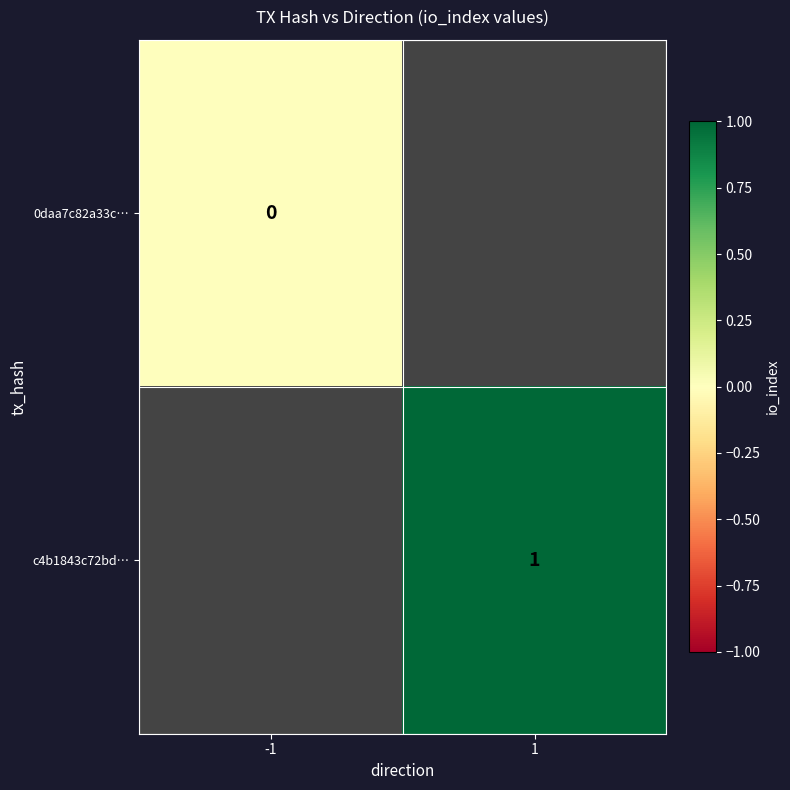

The value of c4b1843c72bd… at 1 is 2. True or false?

False